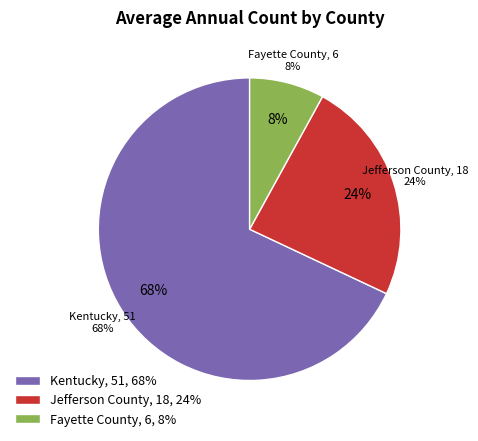

To the nearest percent, what portion does Jefferson County represent?

24%